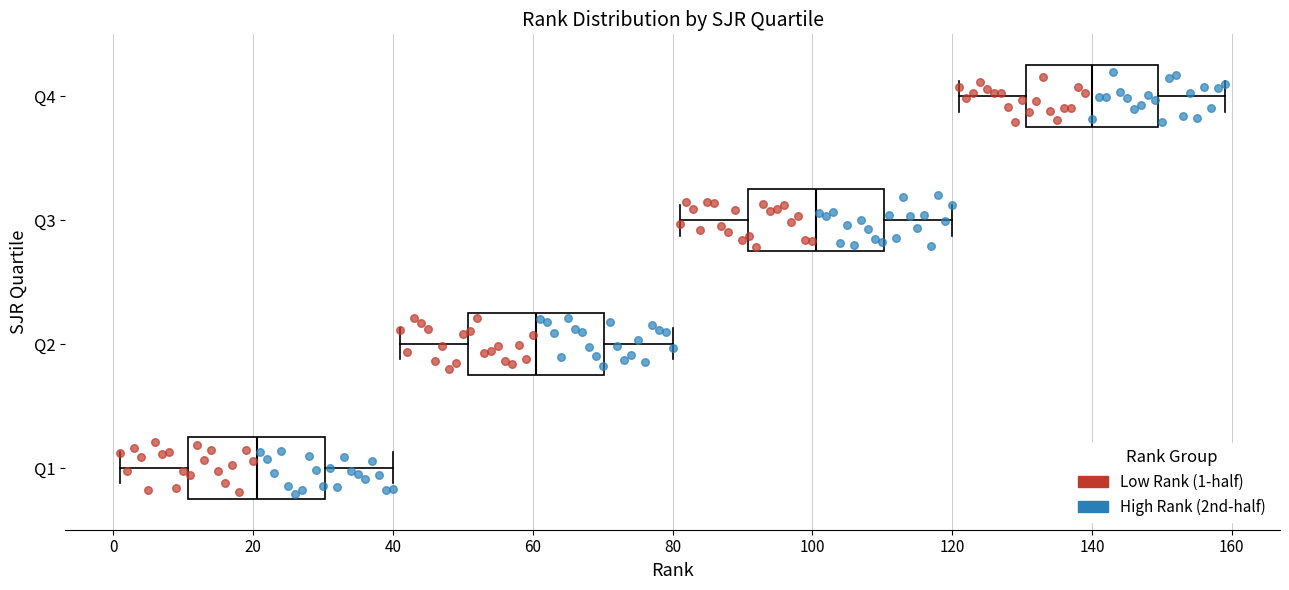

Reading bottom to top, transcribe this box plot: for each box, give where its median line is, the range the box spans, and where its two whiskers end, as read against the x-axis. The values are not printed on the chart, so give them approximately, as read against the axis.

Q1: median 20, box 10 to 30, whiskers 2 to 40
Q2: median 60, box 50 to 70, whiskers 42 to 80
Q3: median 100, box 90 to 110, whiskers 82 to 120
Q4: median 140, box 130 to 150, whiskers 122 to 160